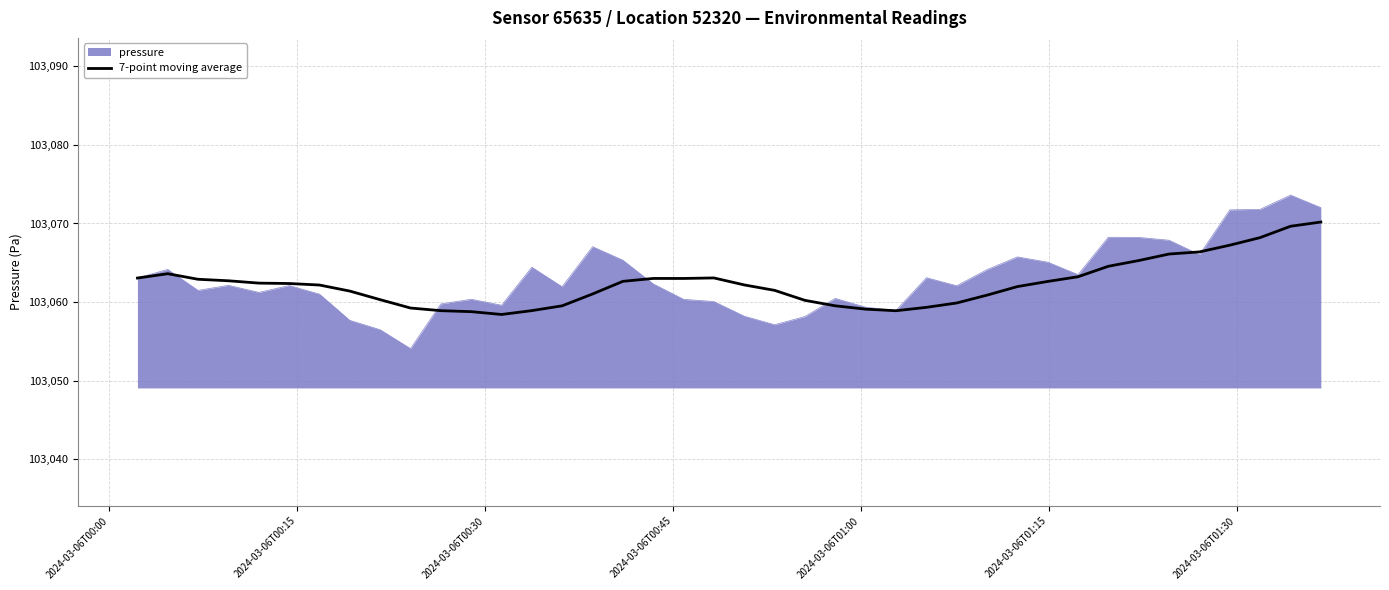

What is the lowest value of the pressure series?

103054.1